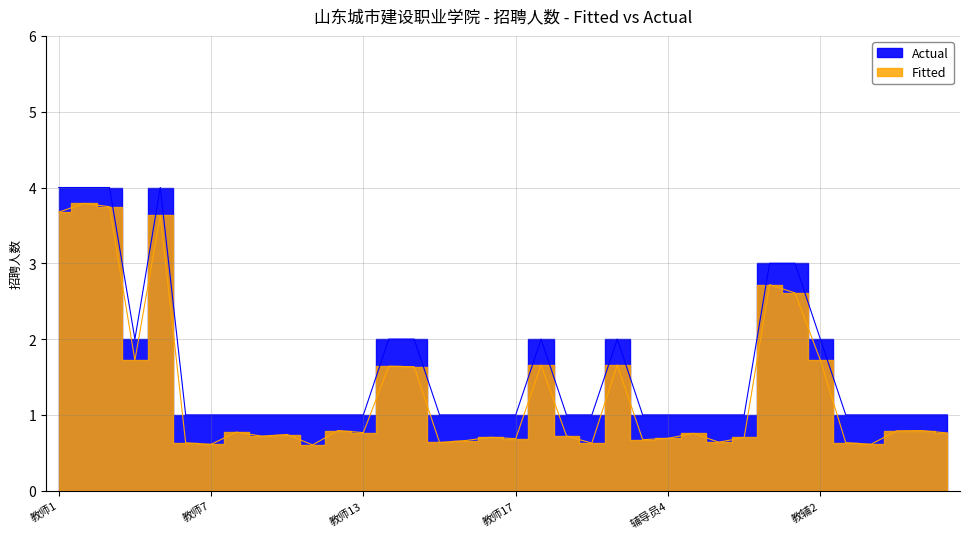

Which has a higher value, 教师7 or 教师15?

教师7